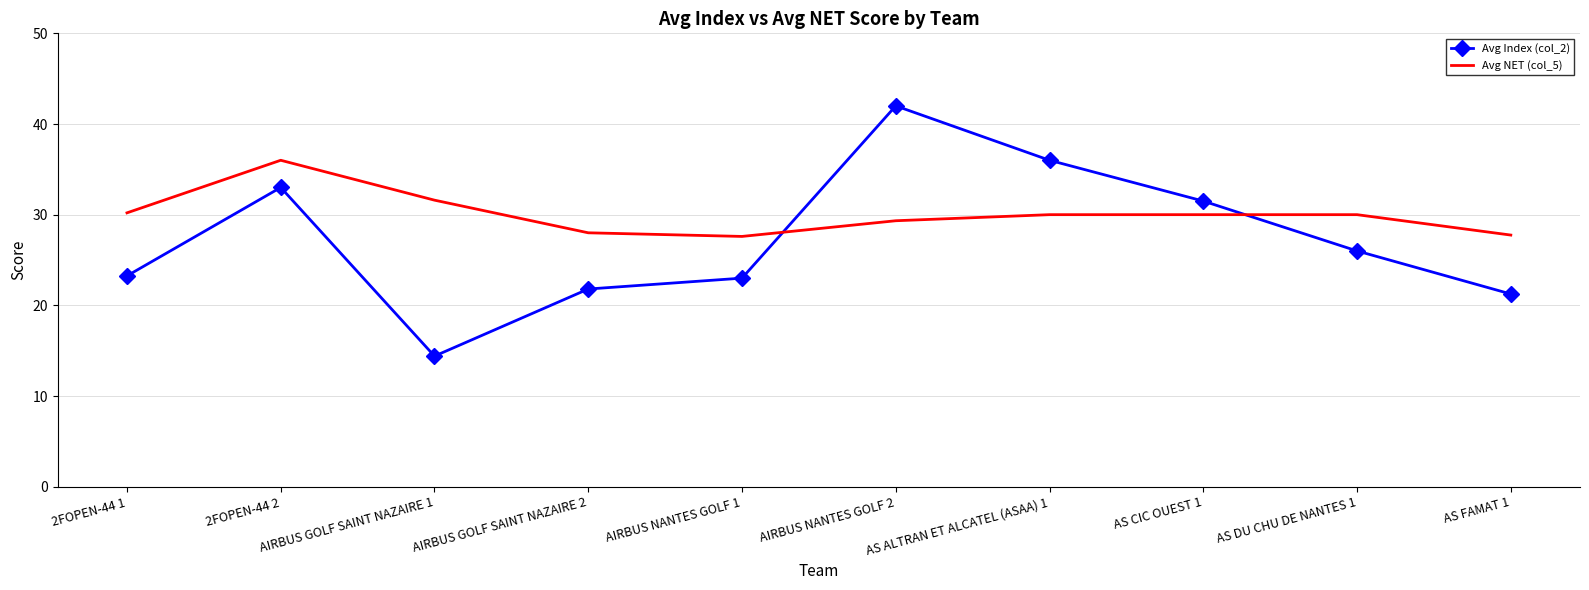

Where is the first local minimum for Avg Index (col_2)?

AIRBUS GOLF SAINT NAZAIRE 1